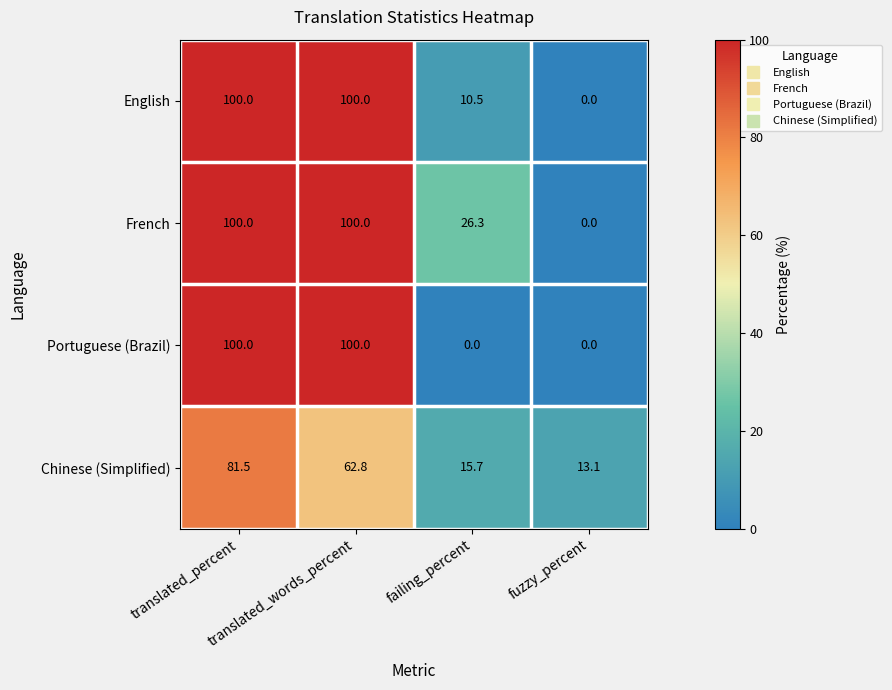

What is the sum of all Portuguese (Brazil) values?

200.0